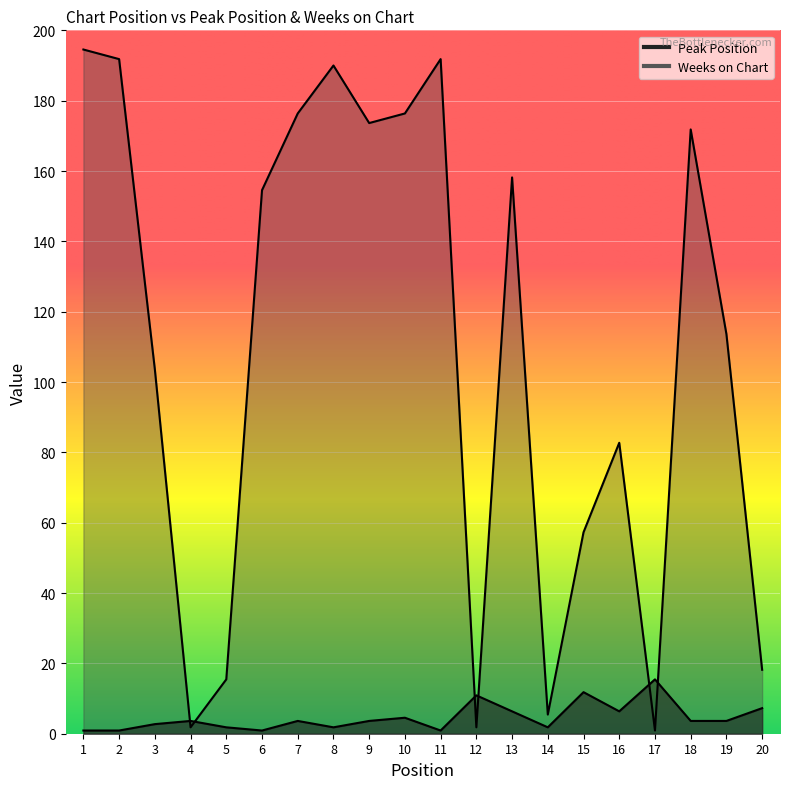

List the series in order of their peak value, lowest first.

Peak Position, Weeks on Chart